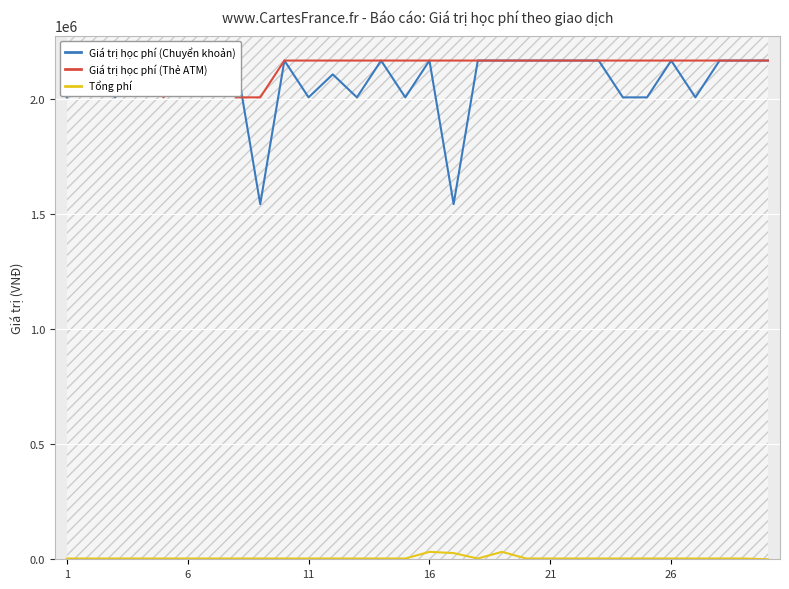

Reading left to right, list all the values displayed in this chart.

Giá trị học phí (Chuyển khoản): 2008000	2168000	2008000	2168000	2168000	2168000	2168000	2168000	1544000	2168000	2008000	2108000	2008000	2168000	2008000	2168000	1544000	2168000	2168000	2168000	2168000	2168000	2168000	2008000	2008000	2168000	2008000	2168000	2168000	2168000
Giá trị học phí (Thẻ ATM): 2168000	2168000	2168000	2168000	2008000	2168000	2168000	2008000	2008000	2168000	2168000	2168000	2168000	2168000	2168000	2168000	2168000	2168000	2168000	2168000	2168000	2168000	2168000	2168000	2168000	2168000	2168000	2168000	2168000	2168000
Tổng phí: 3300	3300	3300	3300	3300	3300	3300	3300	3300	3300	3300	3300	3300	3300	3300	32320	26860	3300	32320	3300	3300	3300	3300	3300	3300	3300	3300	3300	3300	0